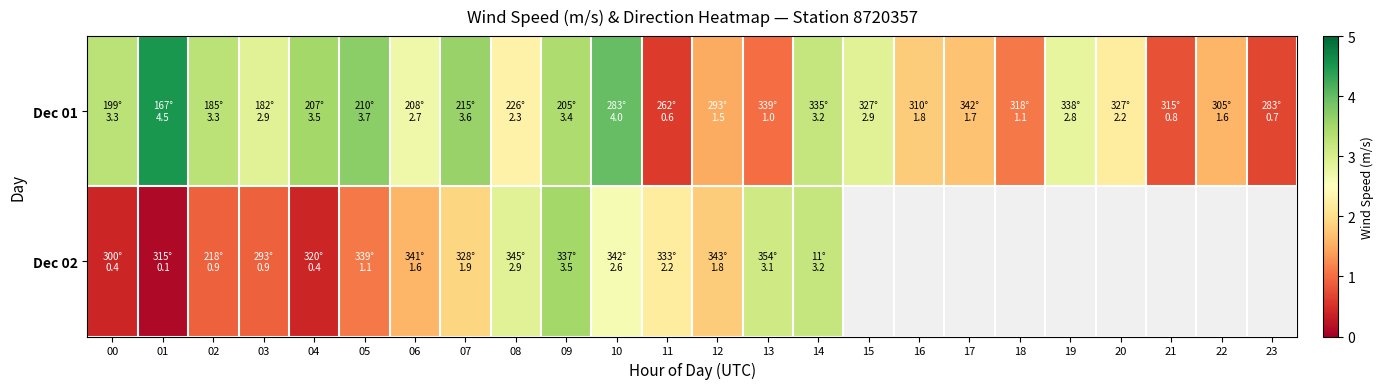

Which label corresponds to the smallest value in the chart?

01